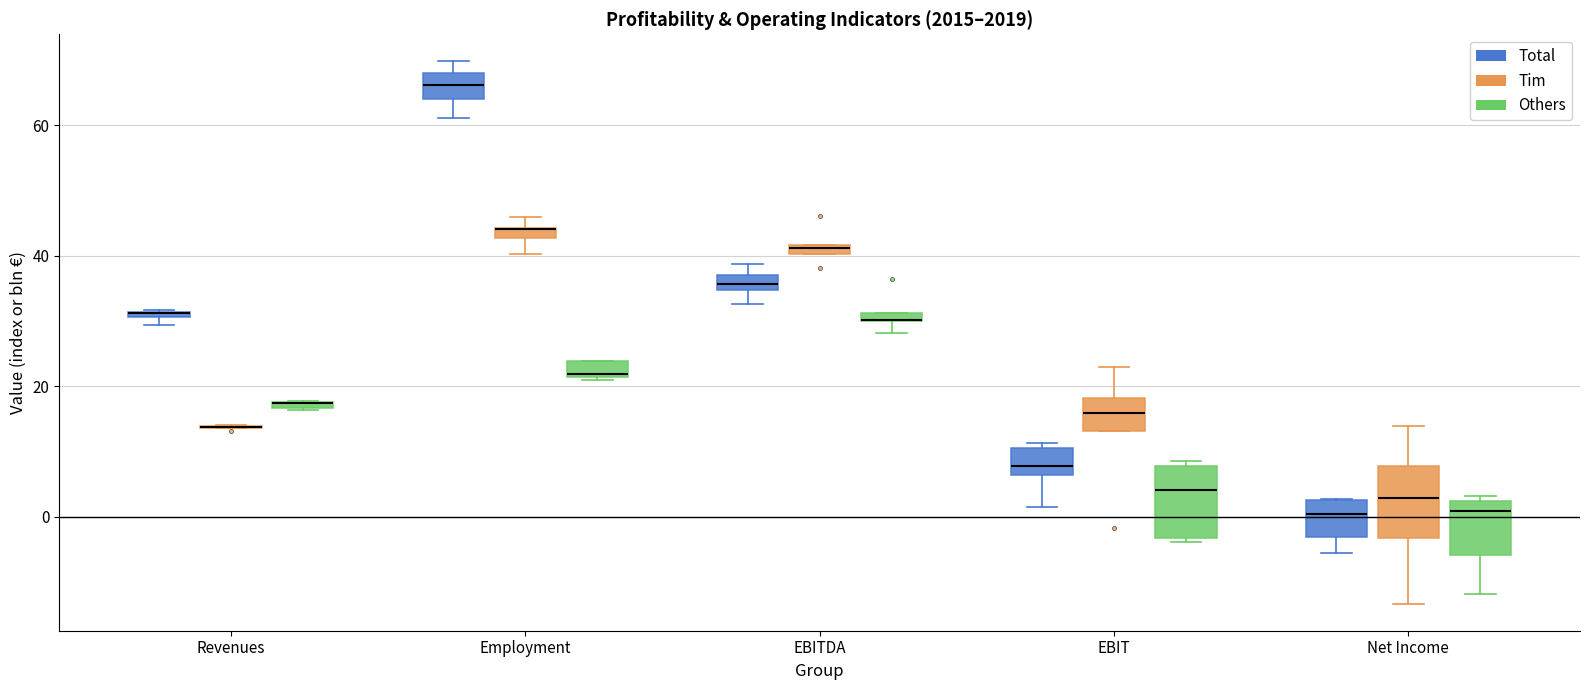

Where is the upper edge of the box for Net Income (Total) on the y-axis? The values are not printed on the chart, so give them approximately, as read against the axis.

2